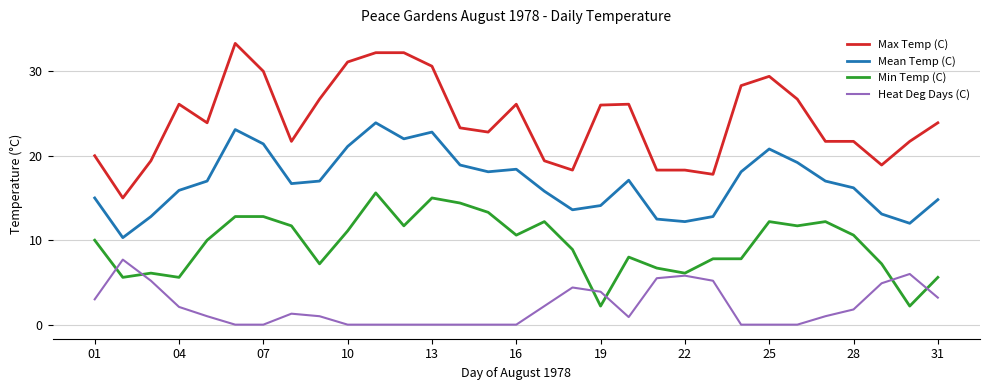

True or false: Mean Temp (C) and Heat Deg Days (C) cross at least once.

False